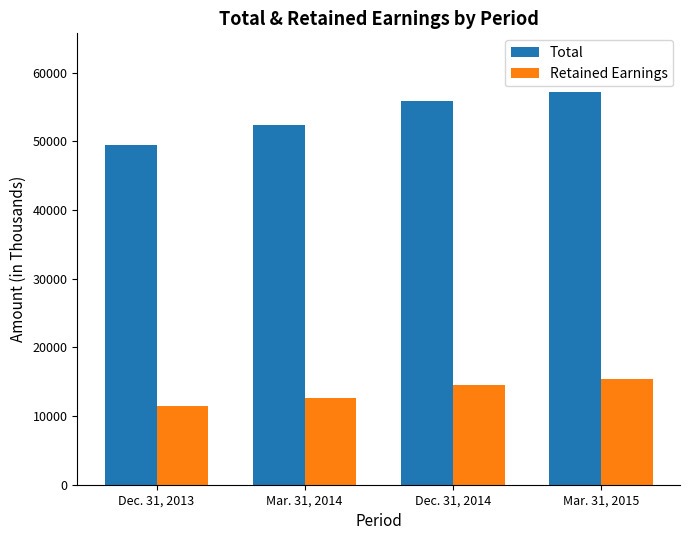

Rank the series by their maximum value, from lowest to highest.

Retained Earnings, Total